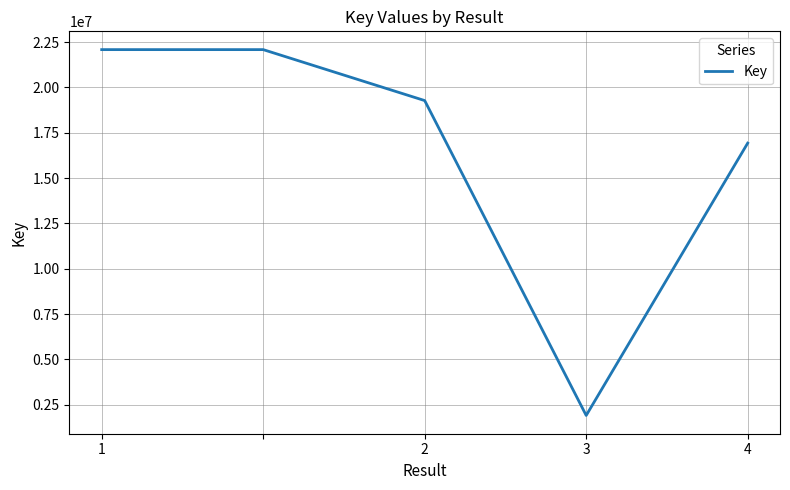

How many lines are shown in the chart?

1